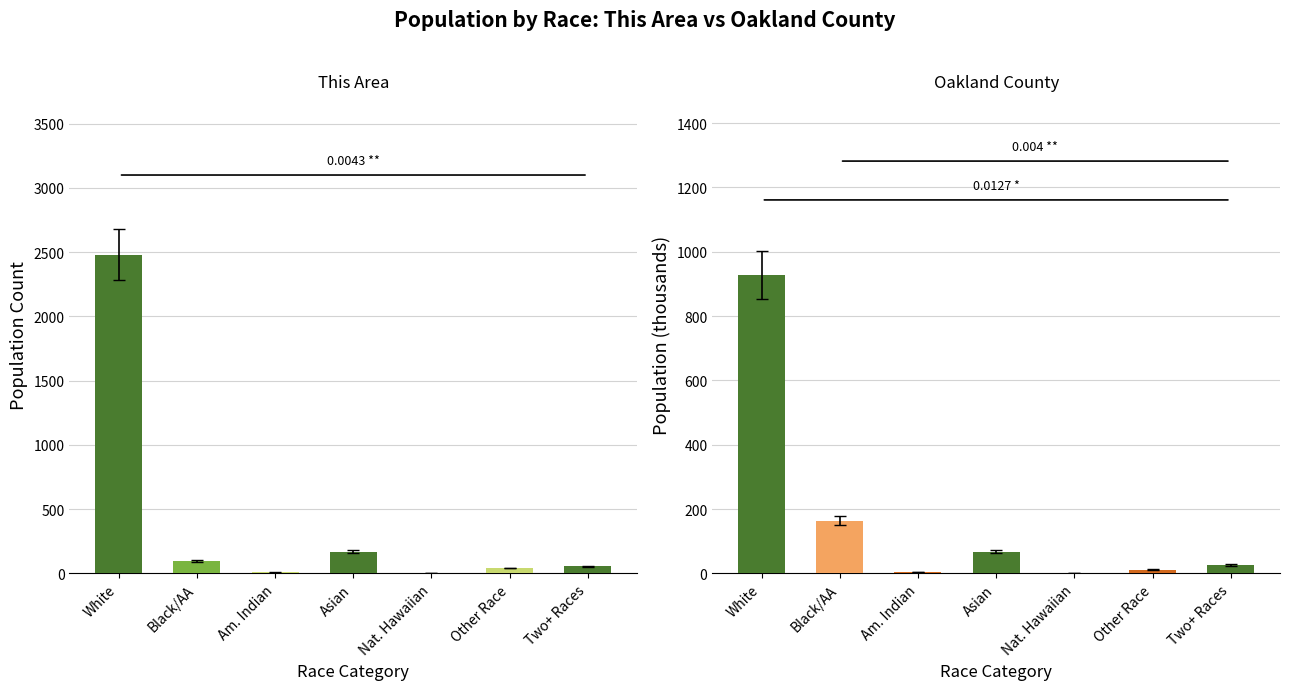

What is the difference between the maximum and minimum values in the Oakland County series?

928.7